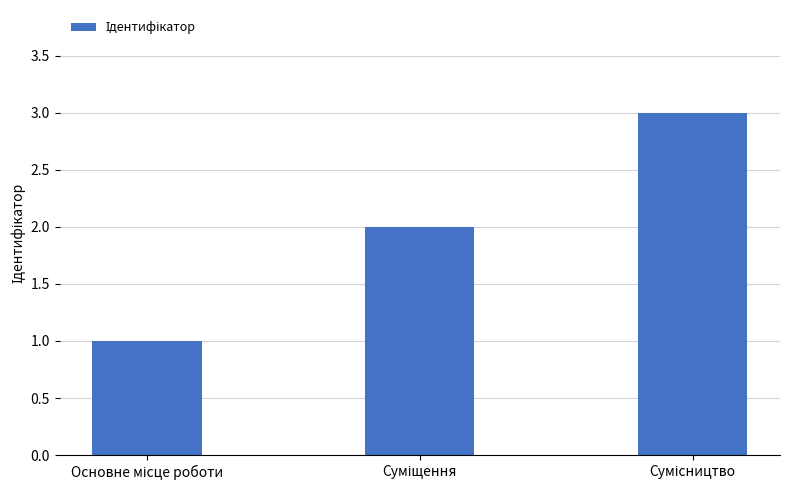

What is the maximum value shown in the chart?

3